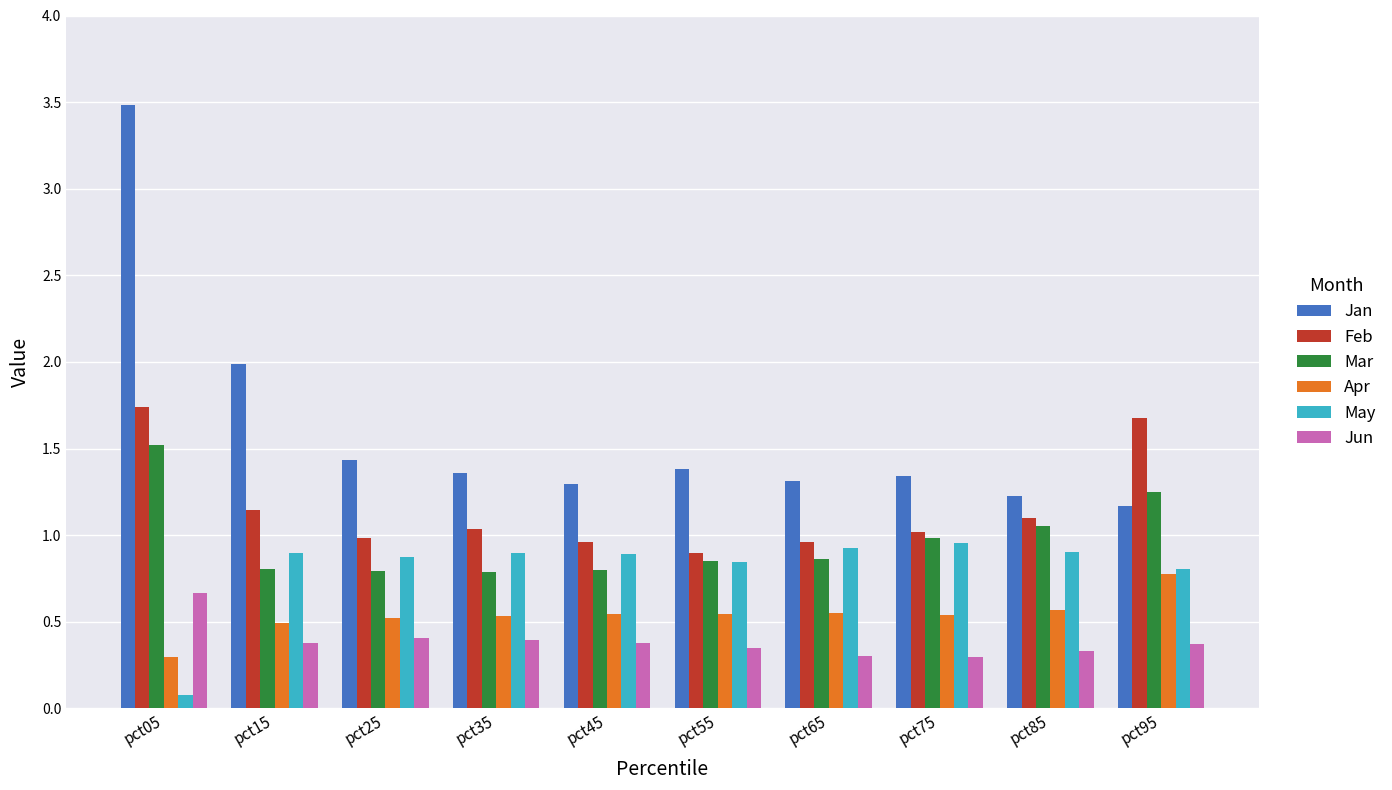

What is the maximum value for Jun?

0.7